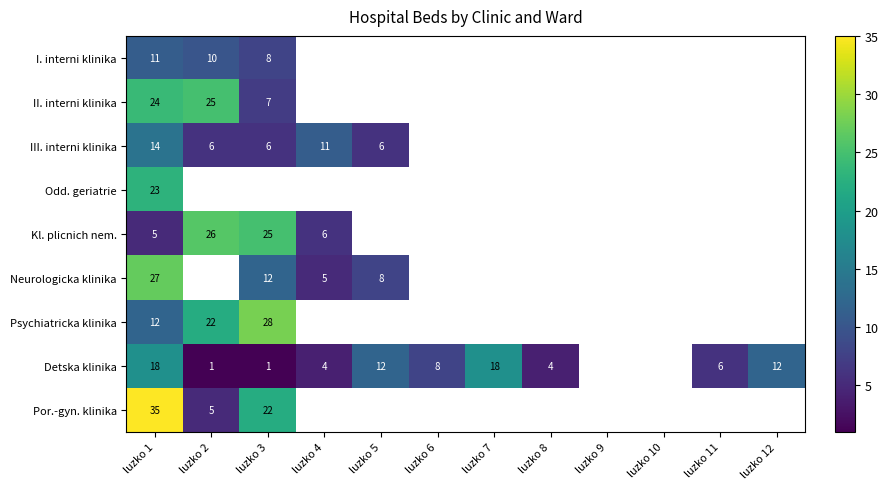

Which has a higher value, luzko 10 or luzko 11?

luzko 11